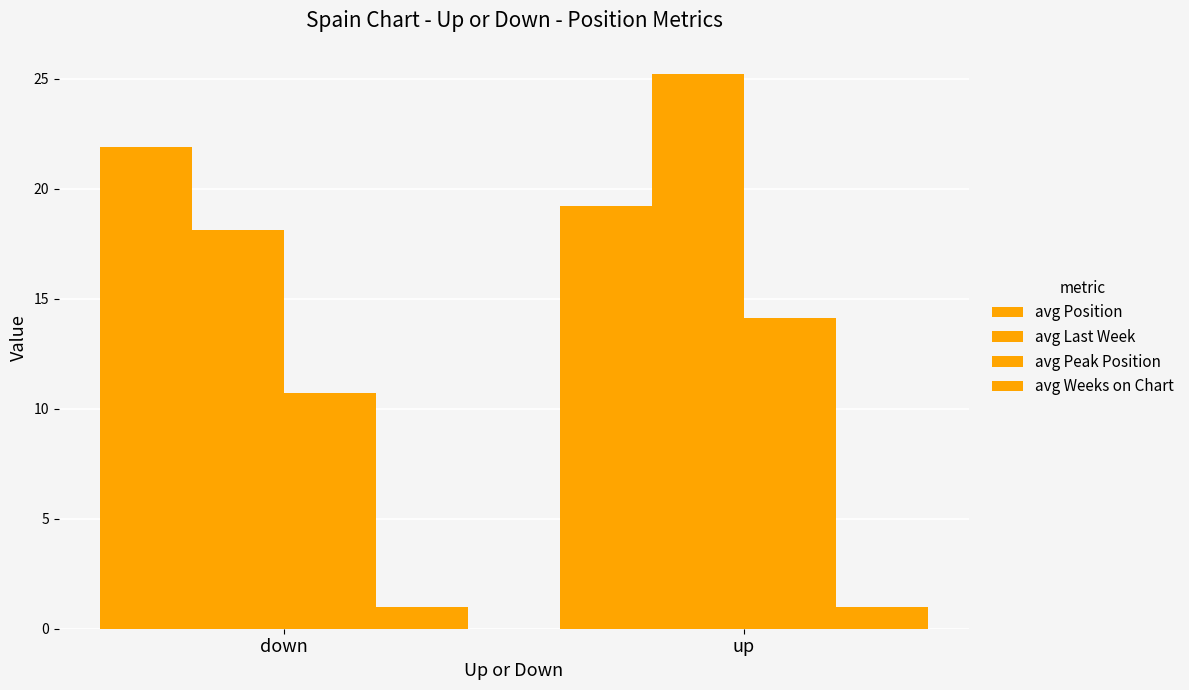

How many bars are there in each group?

4